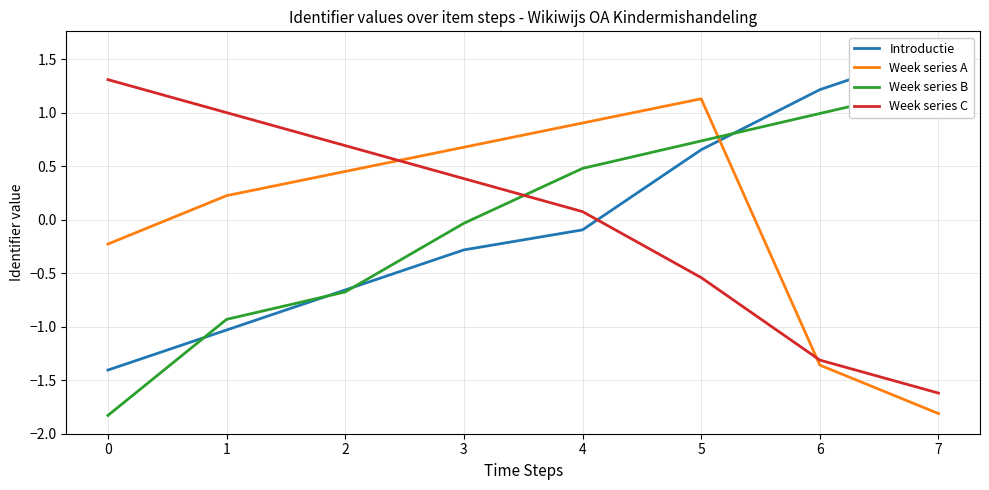

Which series has the largest total across all categories?

Week series B